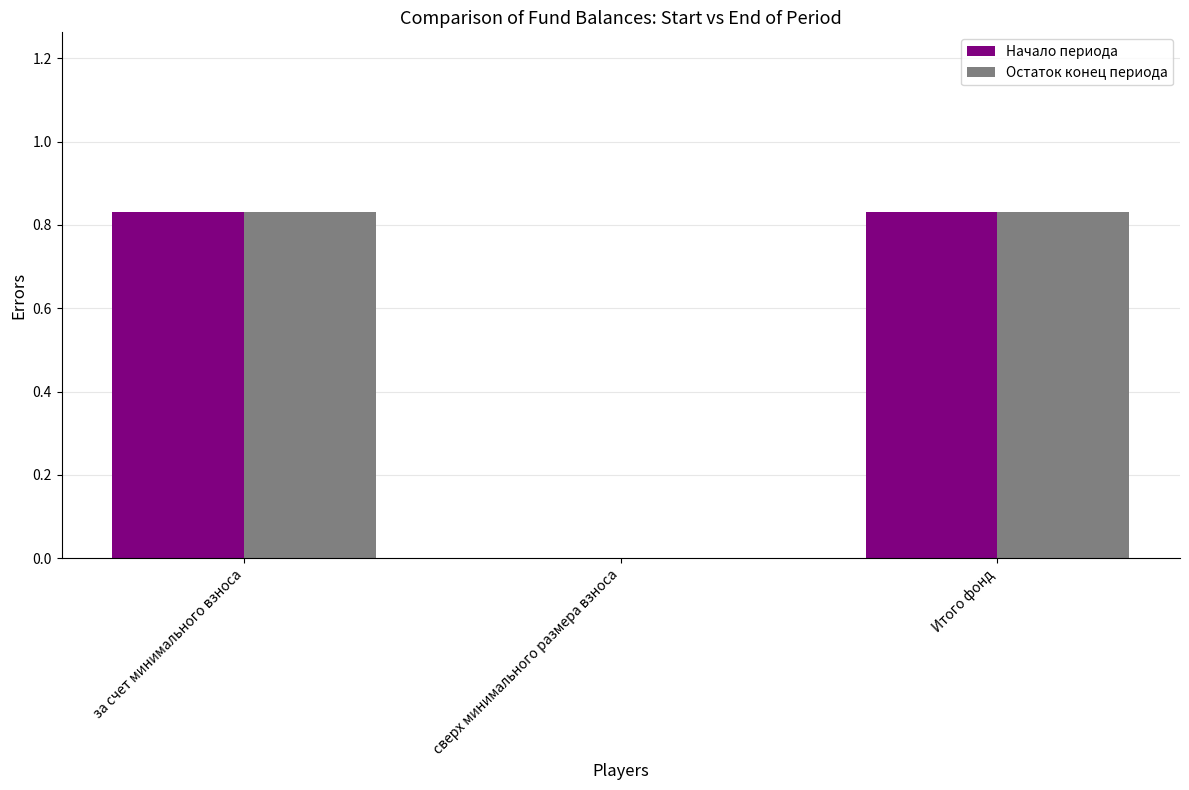

How many values in Начало периода are above zero?

2